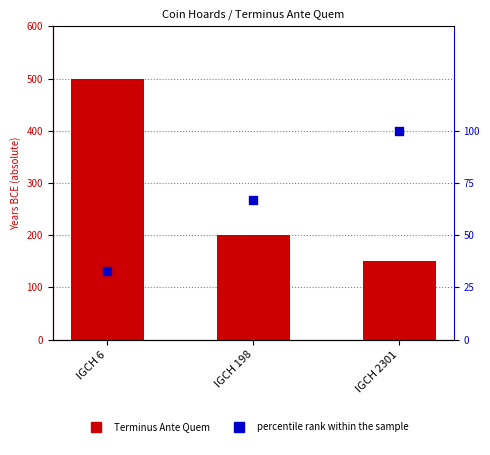

At which category is the sum across all series the highest?

IGCH 6